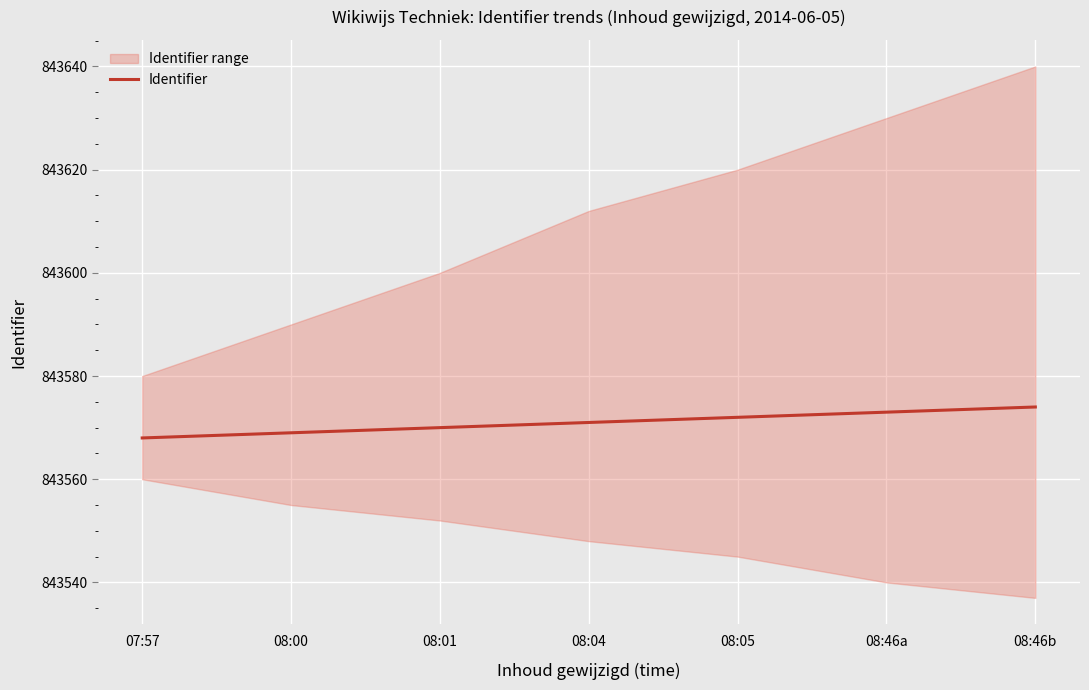

What is the smallest value displayed?

843568